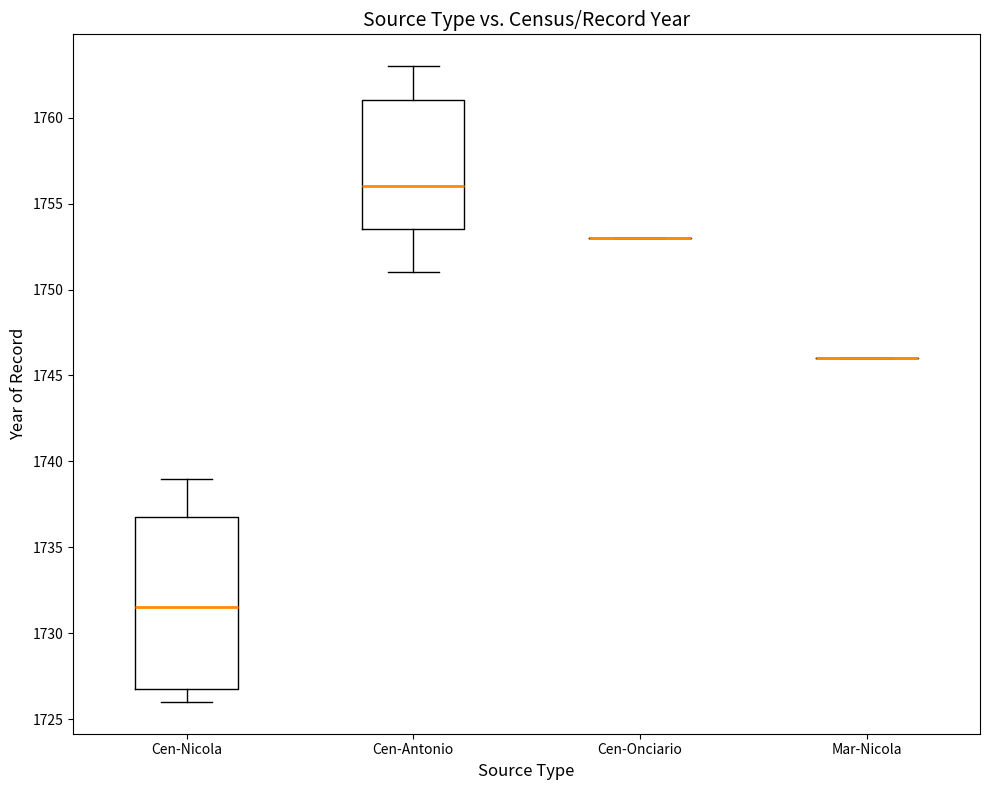

Comparing the boxes themselves (not the whiskers), which one is the tallest?

Cen-Nicola